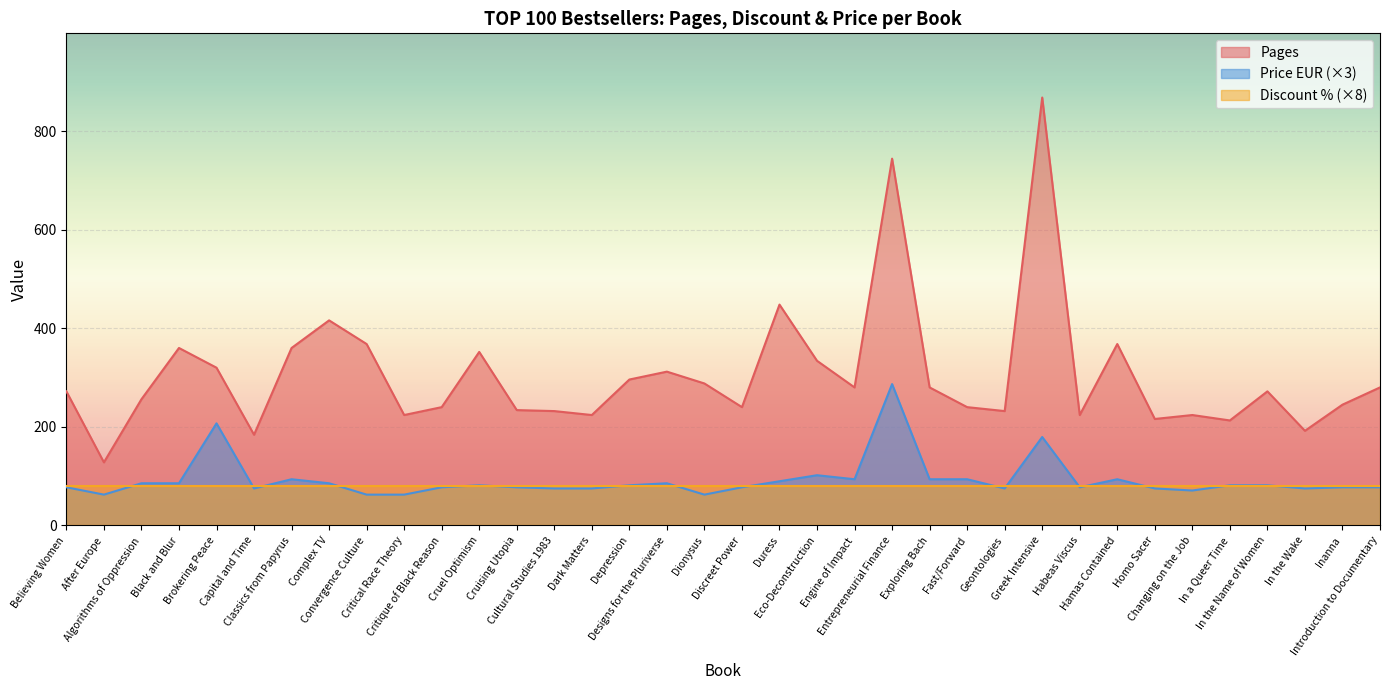

Which series has the largest range (max minus min)?

Pages